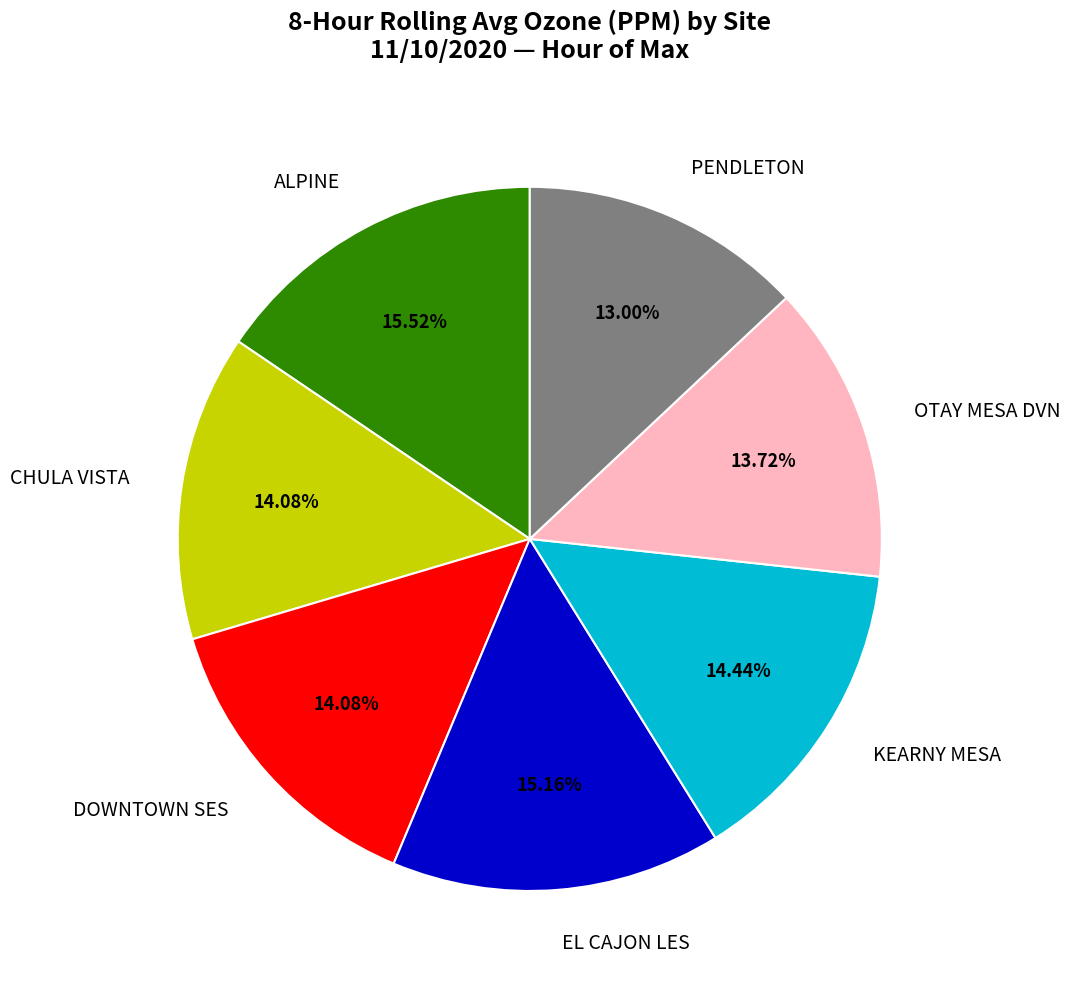

Is there a majority slice in this chart?

No